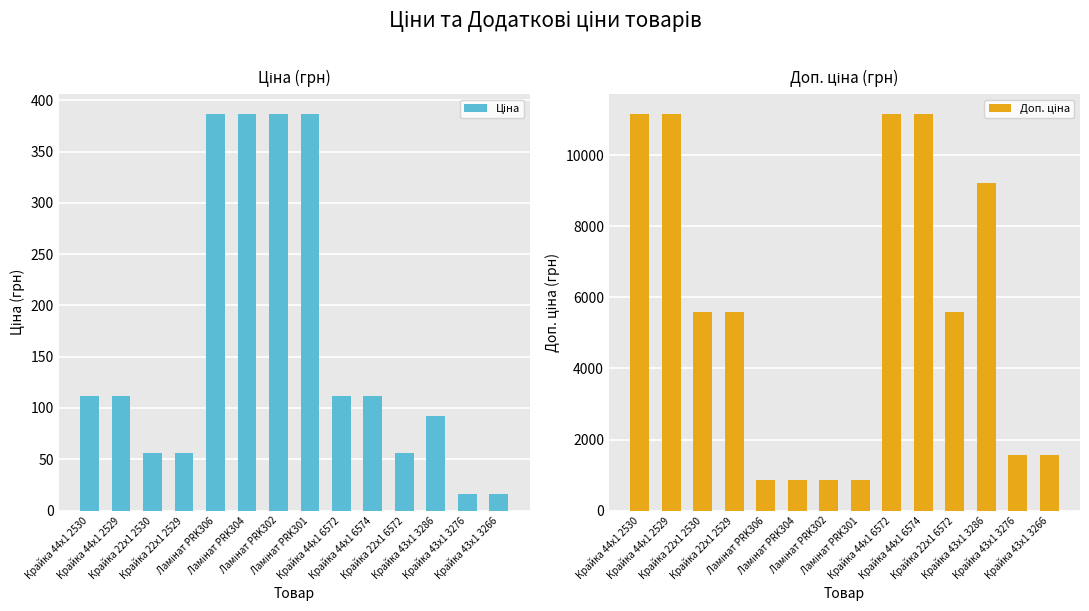

How many data points in Доп. ціна are above 5585?

5